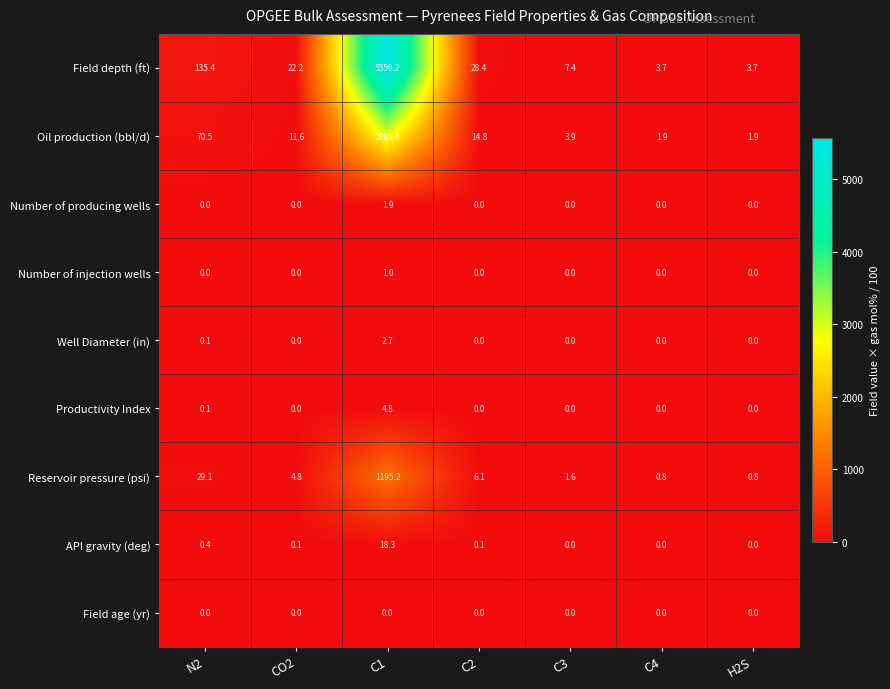

Which series has the largest range (max minus min)?

Field depth (ft)